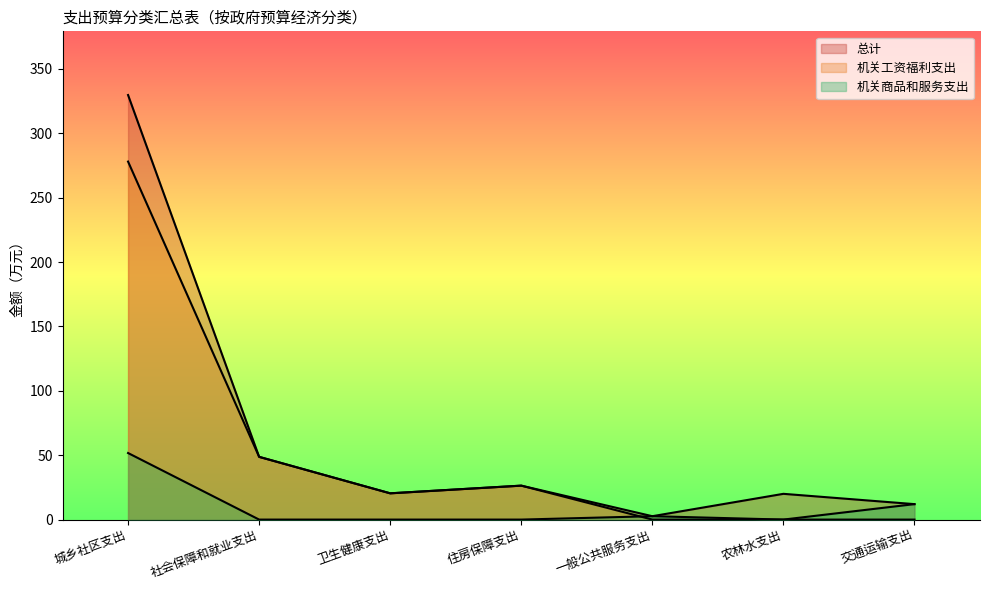

Does the chart have visible grid lines?

No